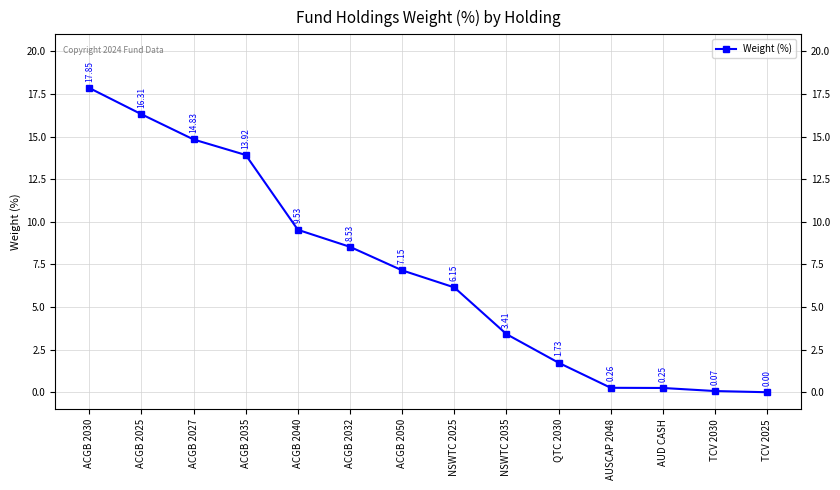

True or false: there are more than 1 points higher than both neighbors.

False